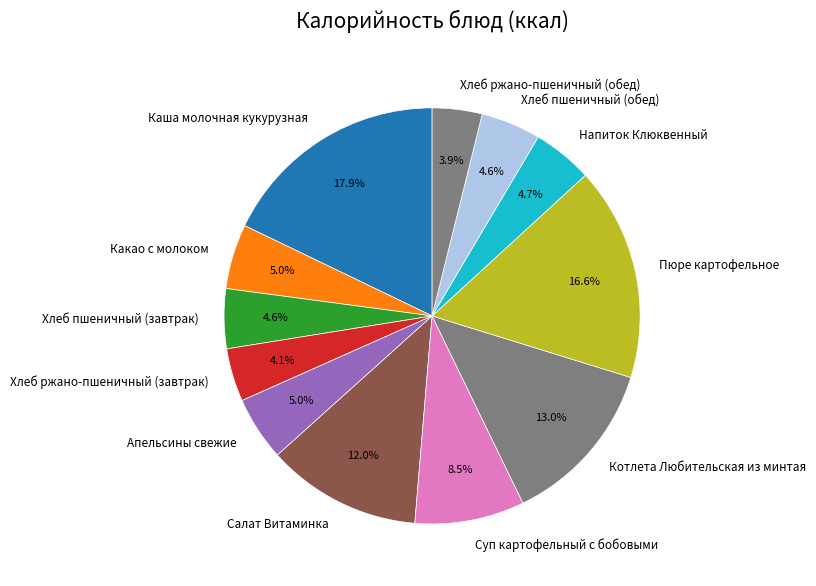

The Какао с молоком slice represents 18% of the pie. True or false?

False